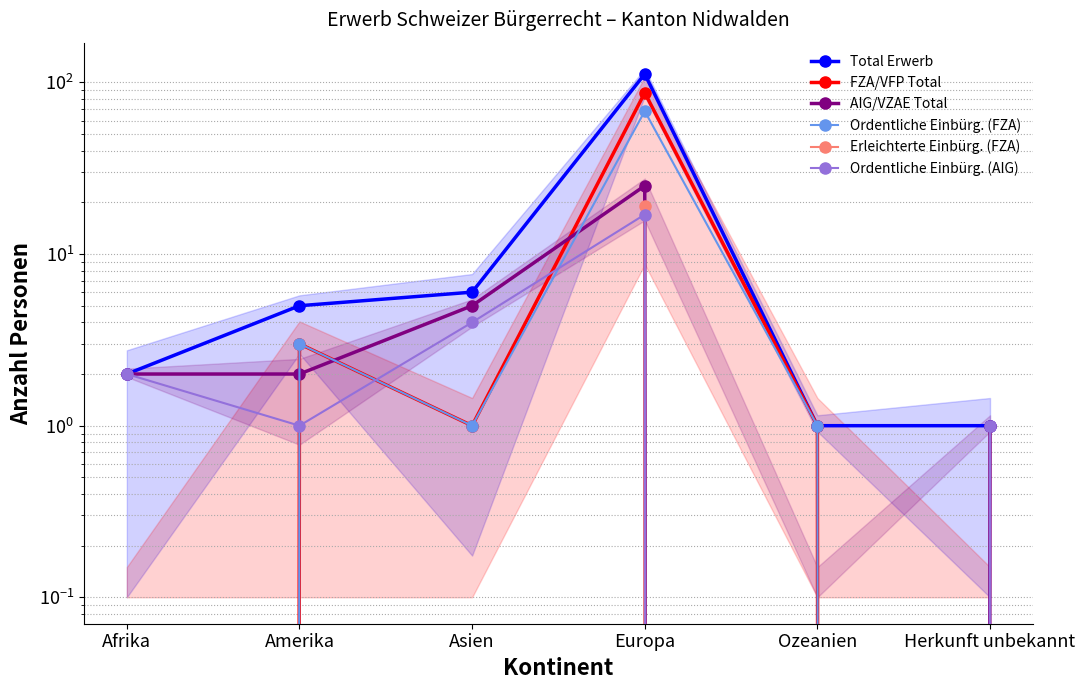

Between Amerika and Herkunft unbekannt, which is larger?

Amerika